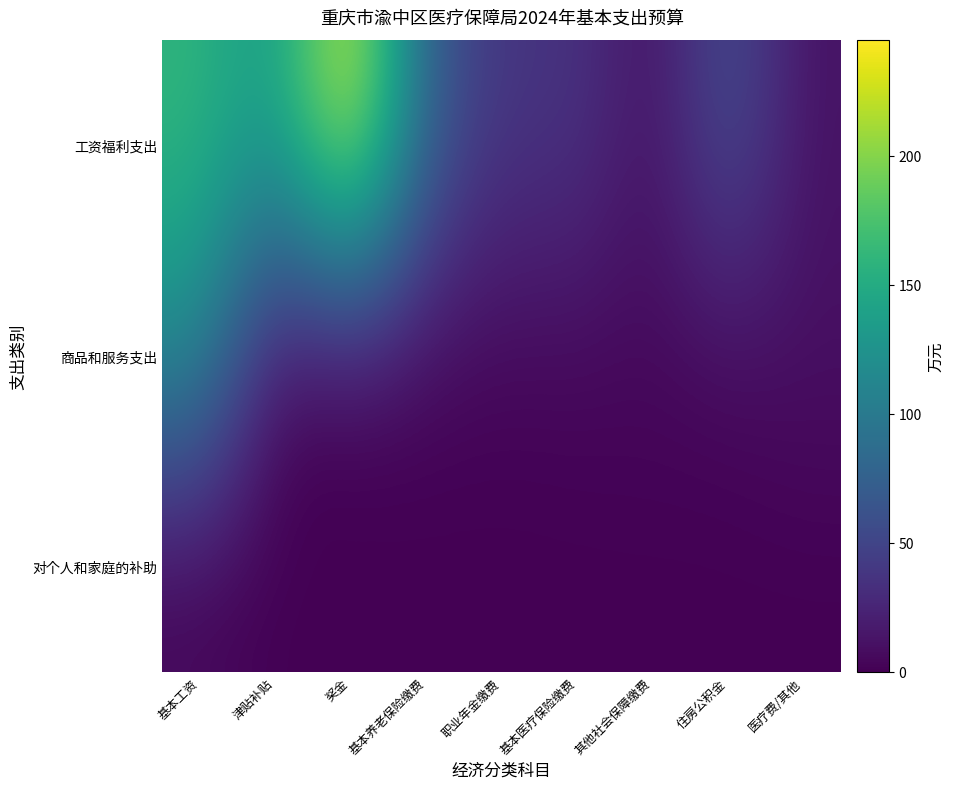

Which series has the widest spread of values?

工资福利支出